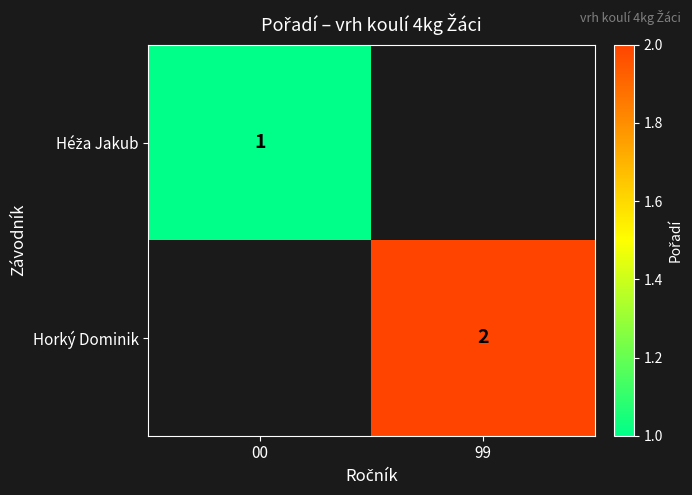

Which has a higher value, 00 or 99?

99